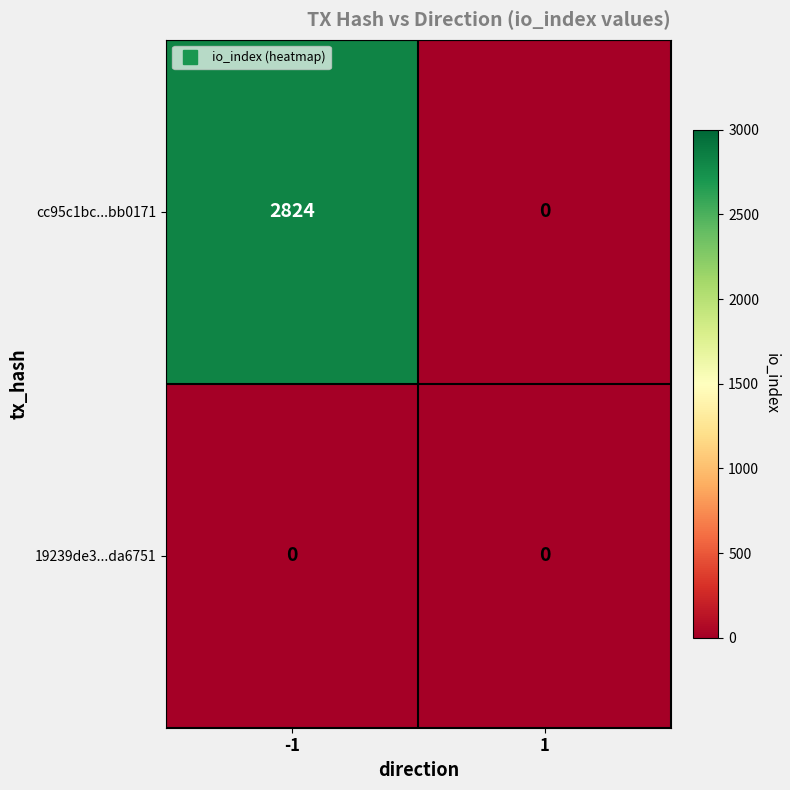

Reading left to right, what are all the values shown in this chart?

cc95c1bc...bb0171: -1=2824	1=0
19239de3...da6751: -1=0	1=0